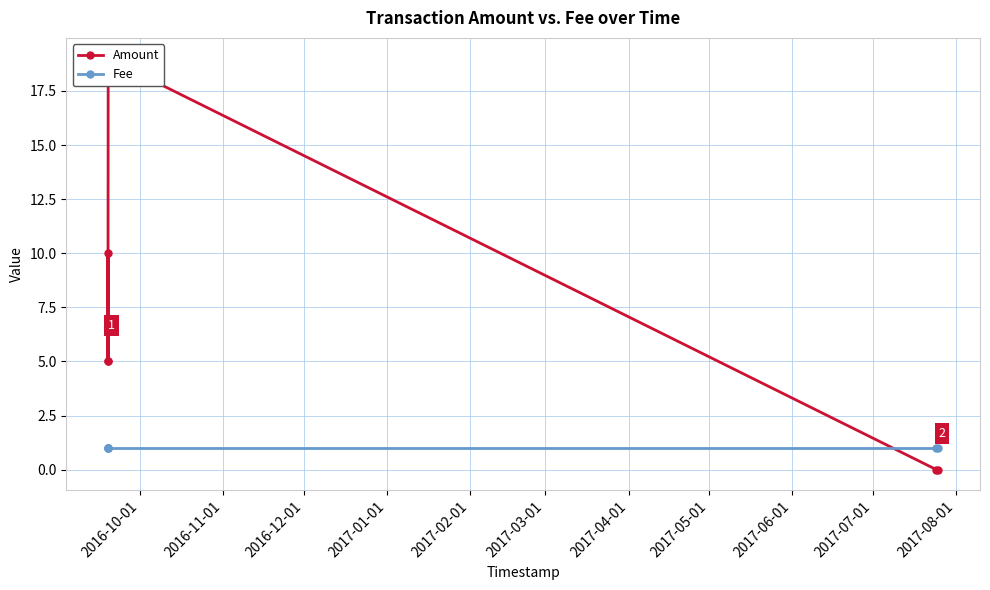

How many Amount values are between 0 and 10?

5